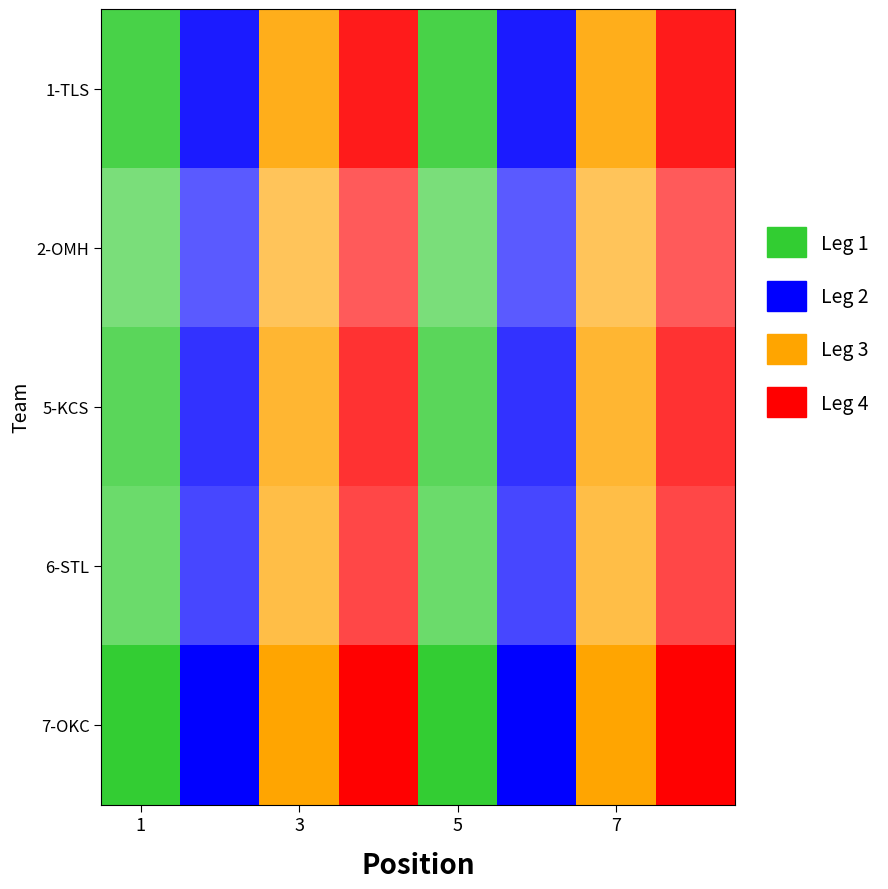

What is the difference between the 5-KCS values at 6 and 3?

1